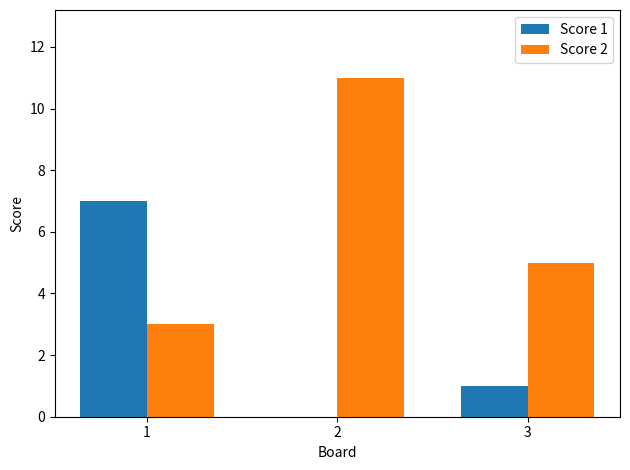

What is the spread (max minus min) of values at 1?

4